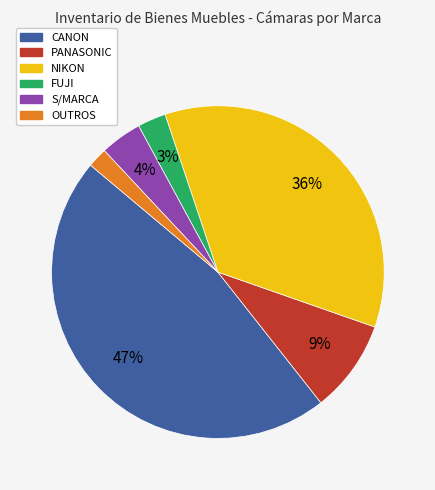

To the nearest percent, what percentage of the pie is FUJI?

3%